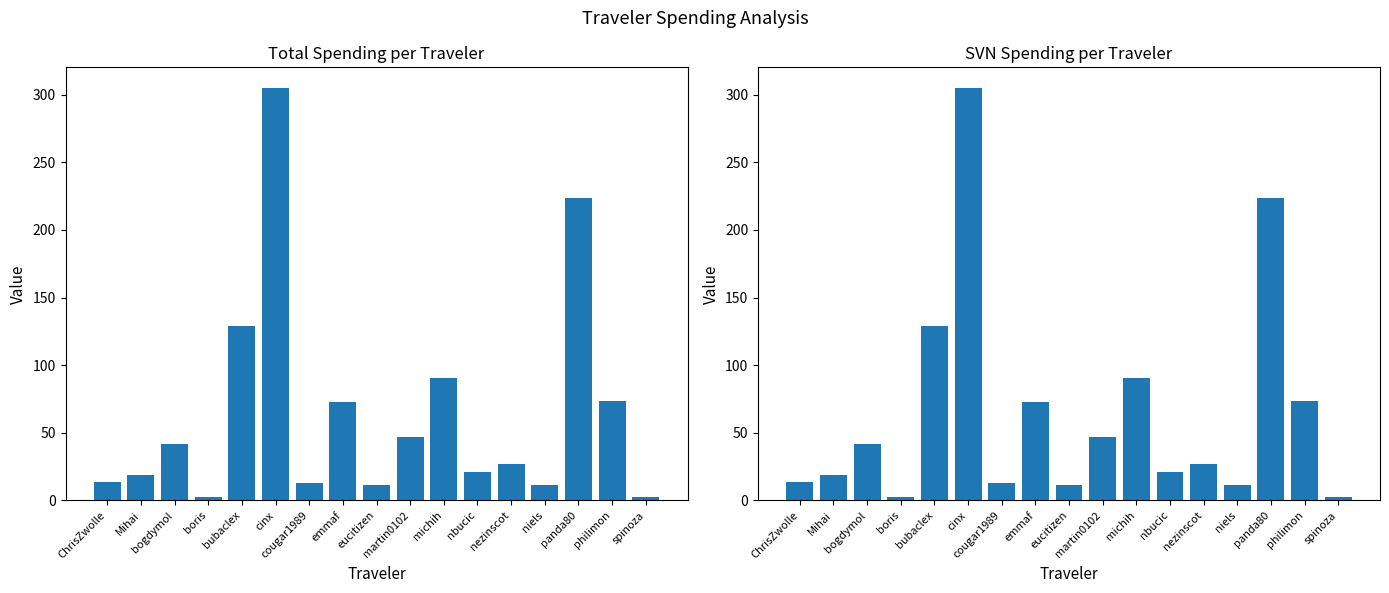

Reading left to right, transcribe all the data shown in this chart.

Total: ChrisZwolle=13.6	Mihai=19.0	bogdymol=41.4	boris=2.8	bubaclex=129.1	cinx=304.9	cougar1989=13.0	emmaf=72.6	eucitizen=11.6	martin0102=46.6	michih=90.7	nbucic=21.1	nezinscot=27.2	niels=11.2	panda80=223.5	philimon=73.4	spinoza=2.7
SVN: ChrisZwolle=13.6	Mihai=19.0	bogdymol=41.4	boris=2.8	bubaclex=129.1	cinx=304.9	cougar1989=13.0	emmaf=72.6	eucitizen=11.6	martin0102=46.6	michih=90.7	nbucic=21.1	nezinscot=27.2	niels=11.2	panda80=223.5	philimon=73.4	spinoza=2.7